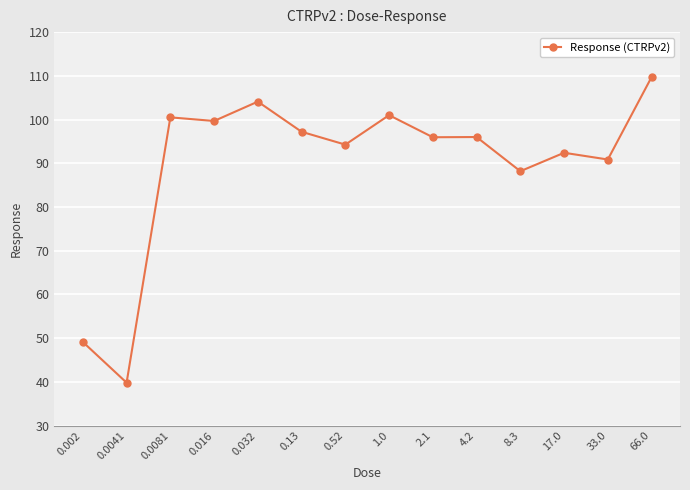

What is the difference between the second highest and second lowest values?

55.0